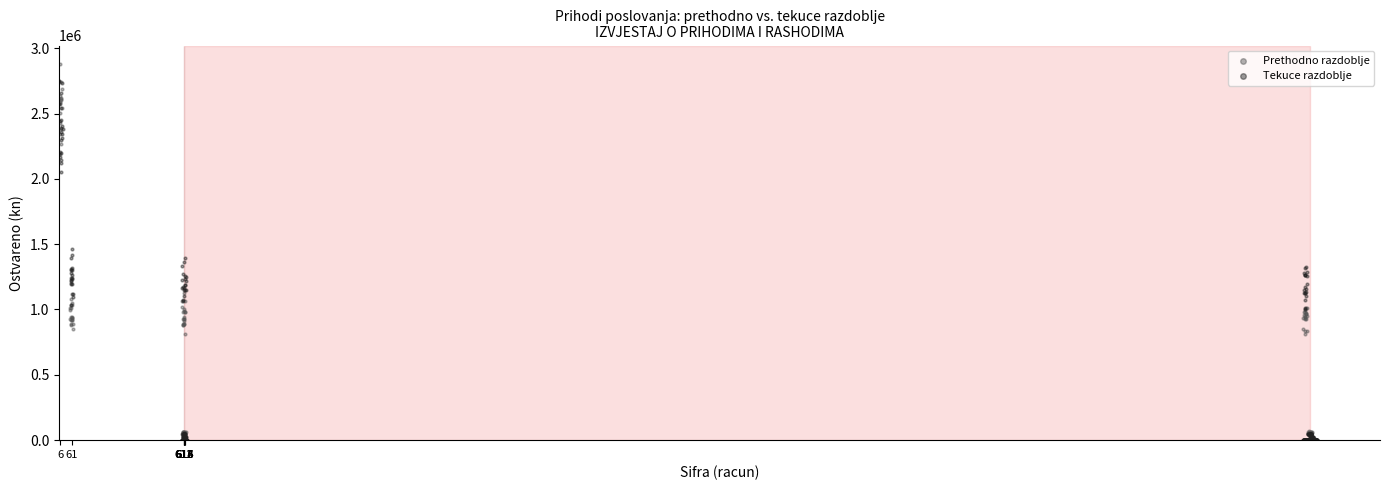

Which series reaches the maximum Y coordinate?

Prethodno razdoblje